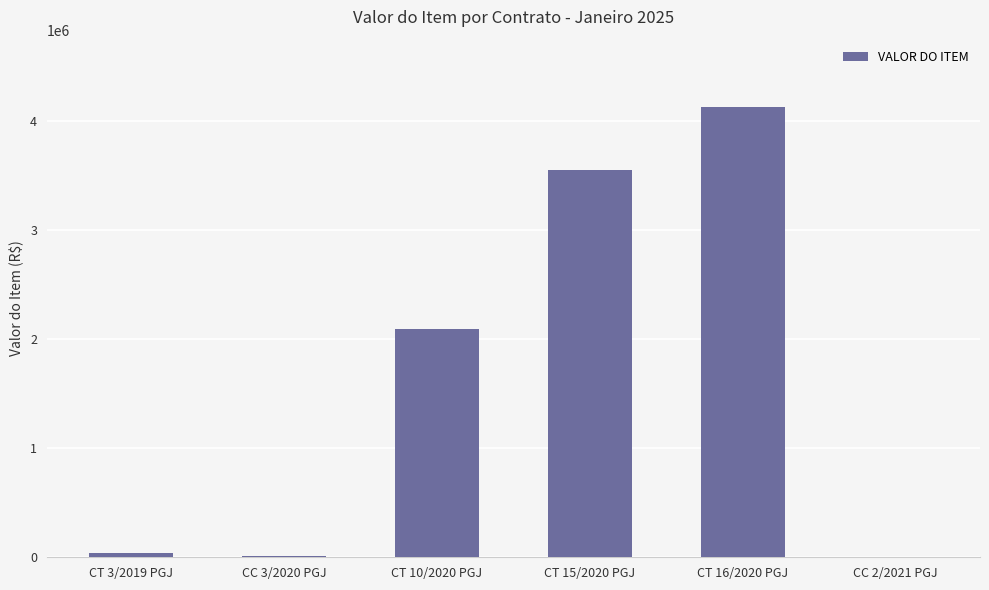

Which label corresponds to the largest value in the chart?

CT 16/2020 PGJ